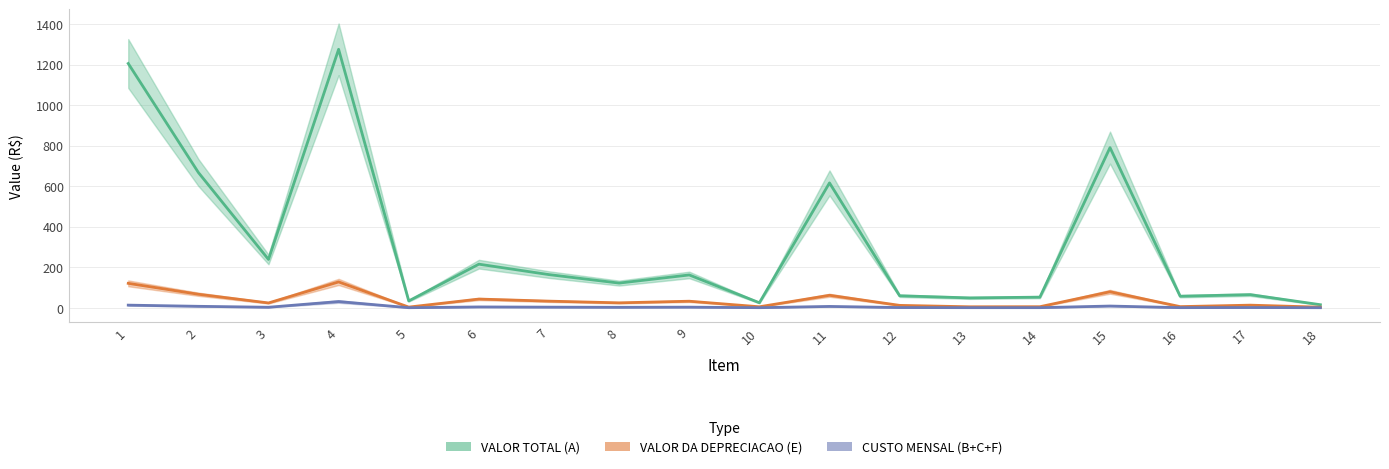

At which label is VALOR DA DEPRECIACAO (E) closest to 65?

2